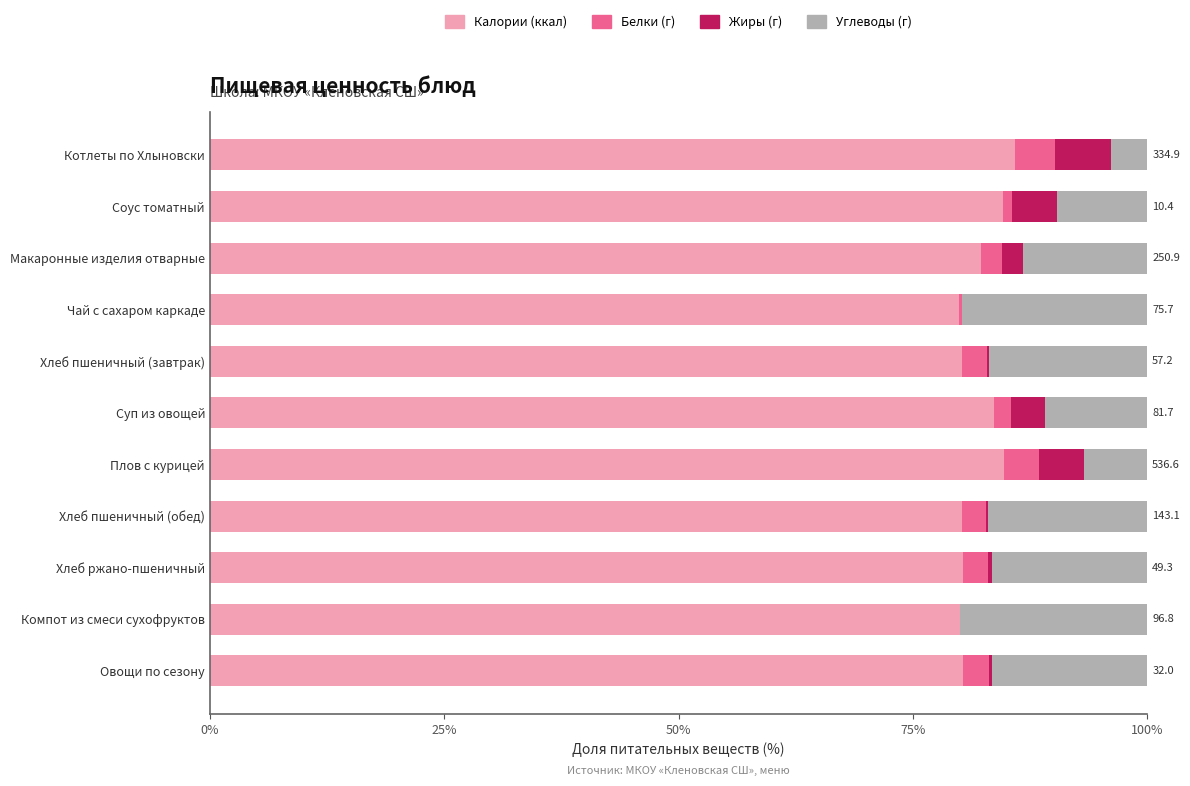

What is the total value across all series at Макаронные изделия отварные?

100.0